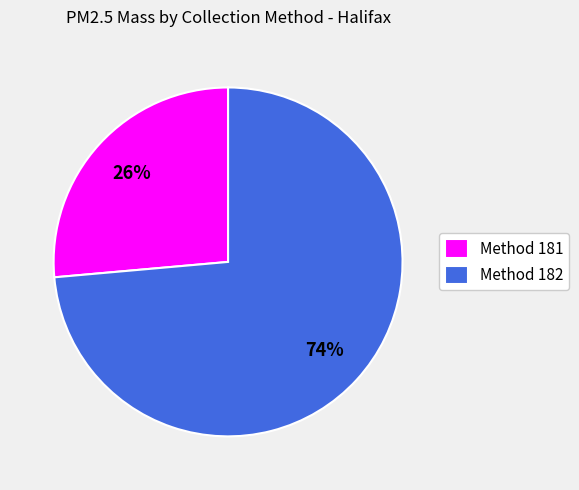

Count the number of slices in the pie.

2